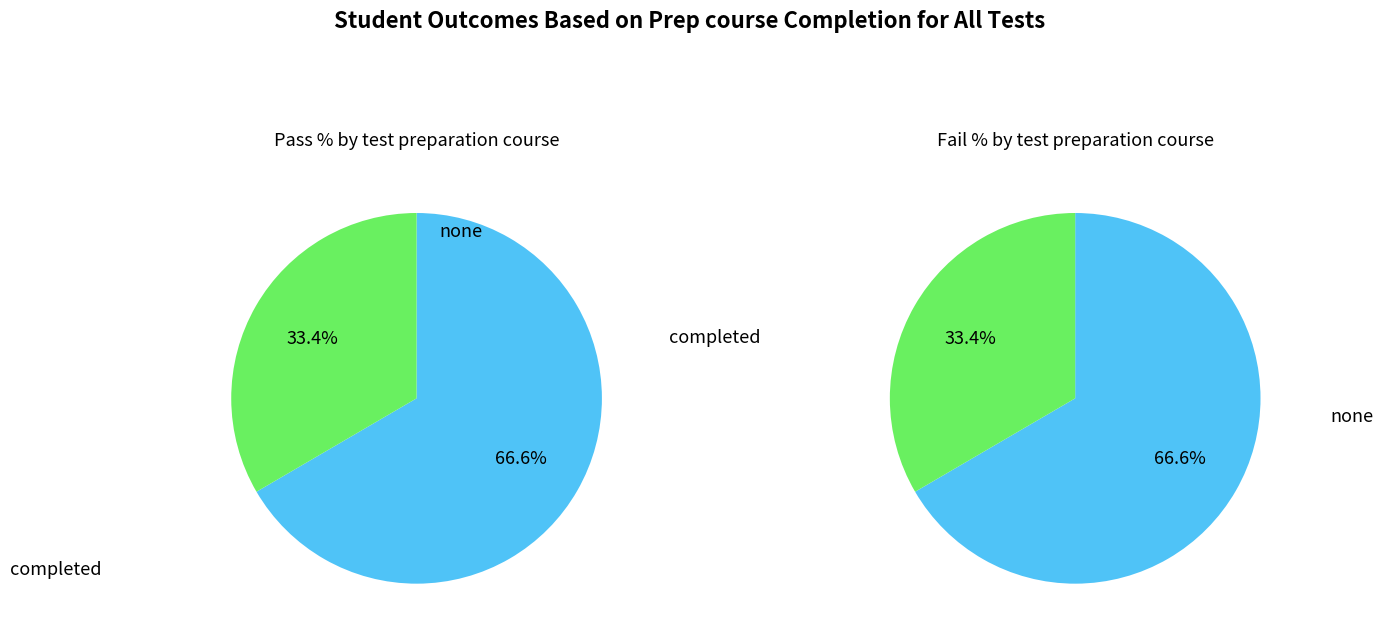

How many slices are in this pie chart?

2